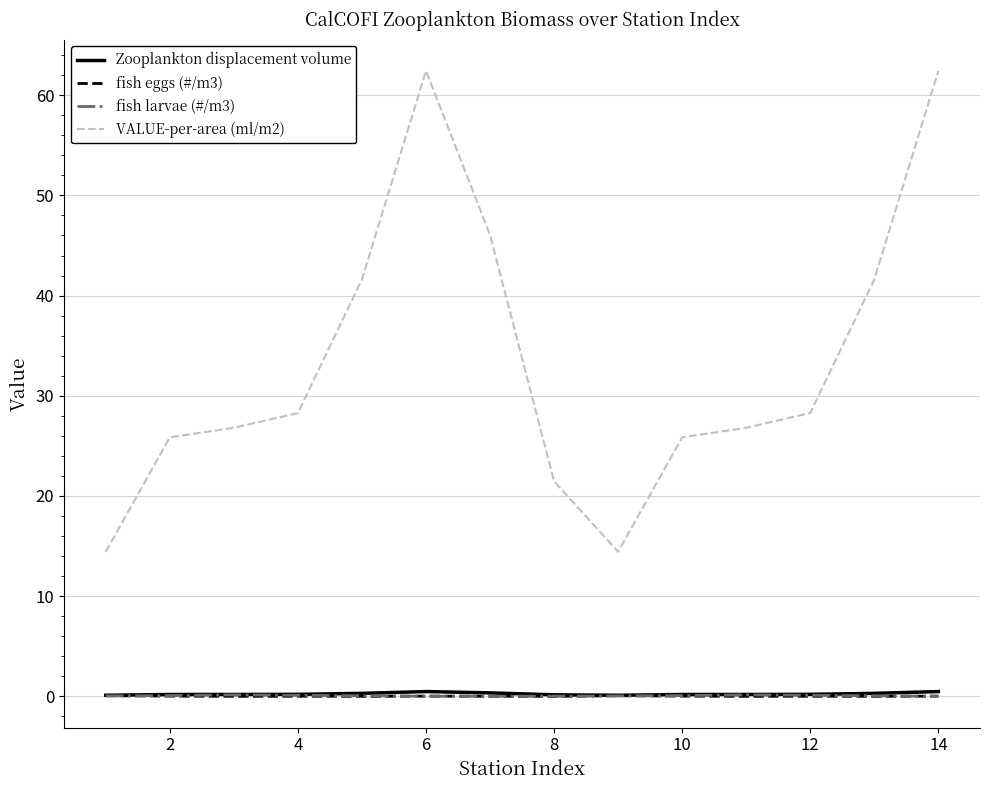

What is the highest value of the VALUE-per-area (ml/m2) series?

62.4